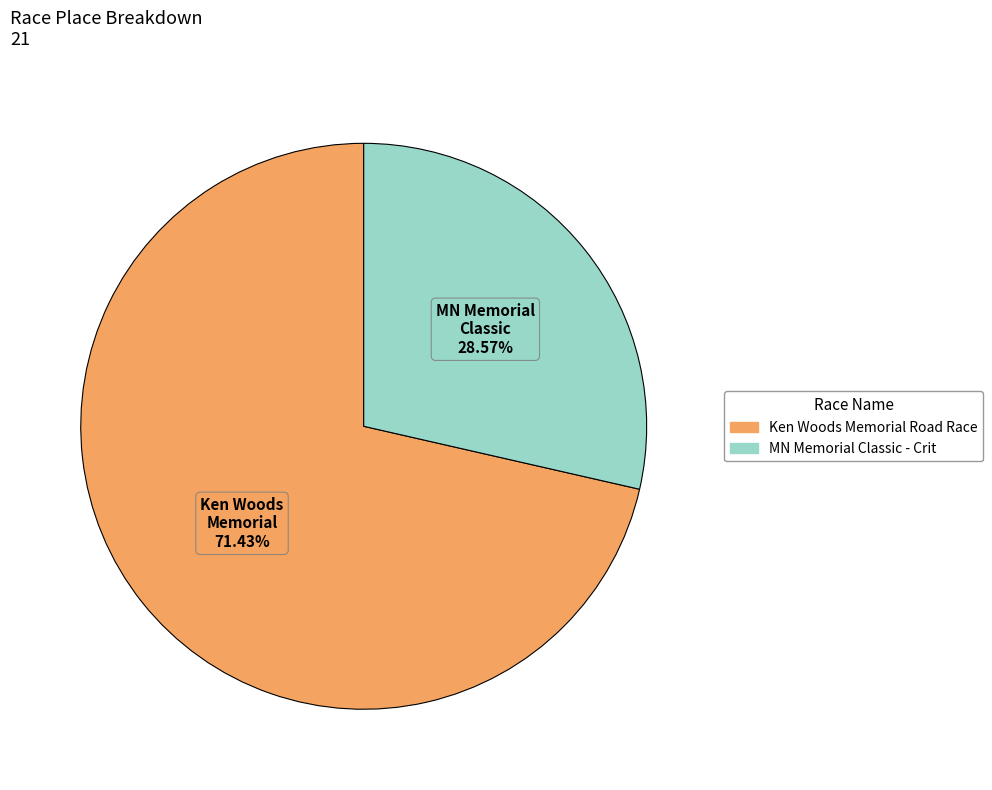

What is the ratio of the value at Ken Woods Memorial Road Race to the value at MN Memorial Classic - Crit?

2.5